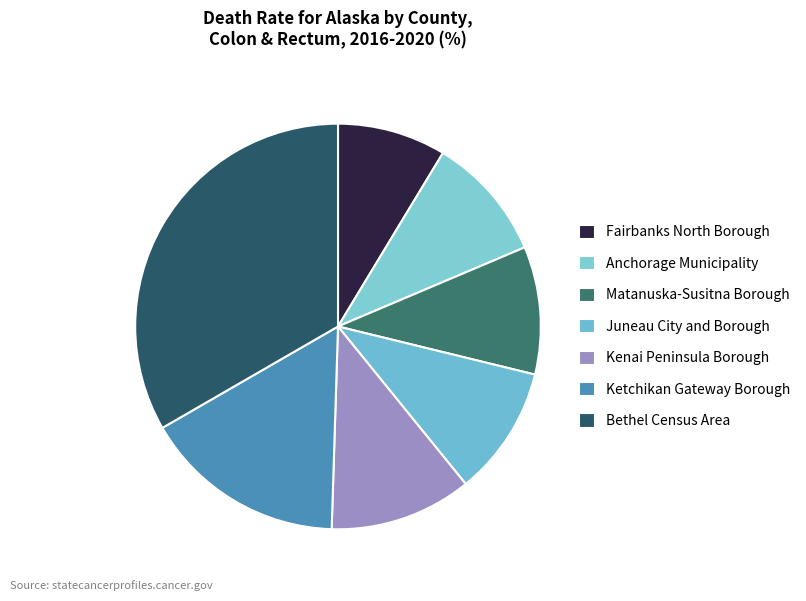

How many segments does this pie chart have?

7